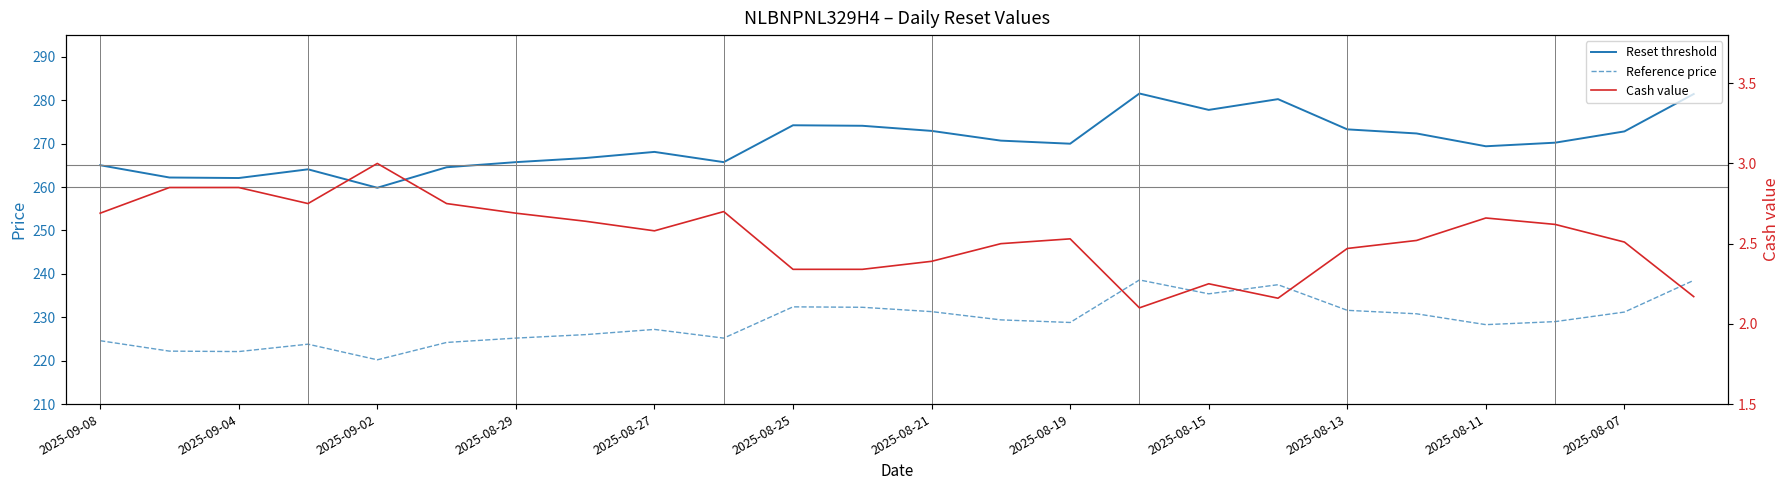

What is the difference between the second highest and second lowest values in the Reference price series?

16.4